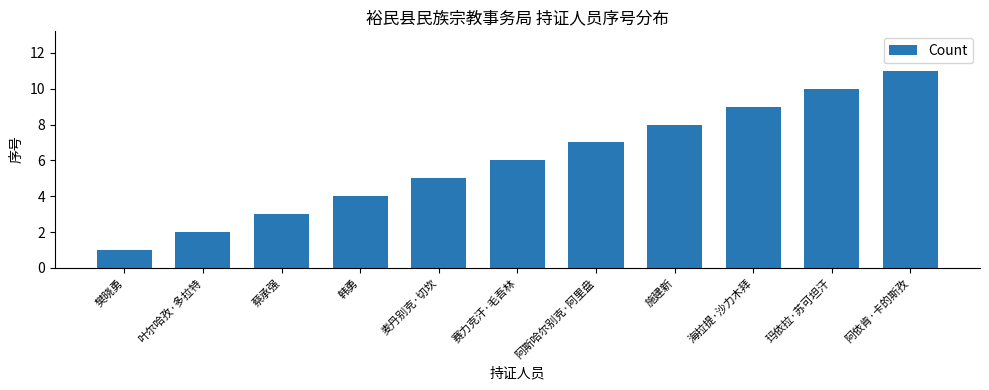

What is the difference between the values at 麦丹别克·切坎 and 阿斯哈尔别克·阿里盘?

2